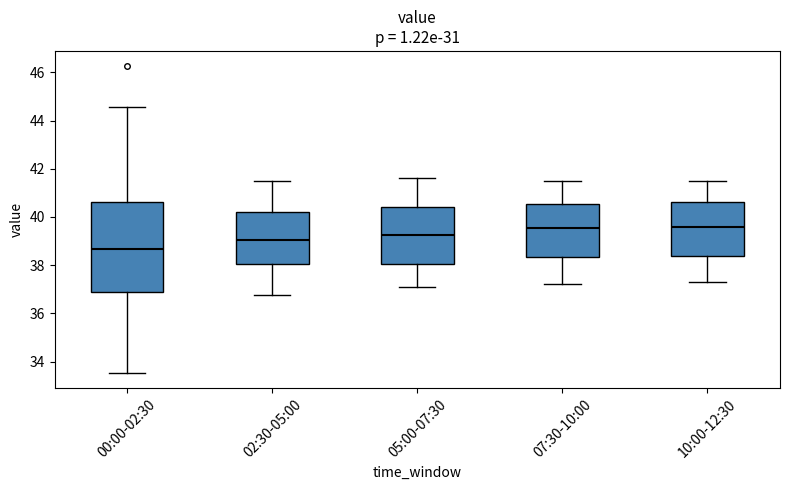

Reading left to right, transcribe this box plot: for each box, give where its median line is, the range the box spans, and where its two whiskers end, as read against the y-axis. The values are not printed on the chart, so give them approximately, as read against the axis.

00:00-02:30: median 38.6, box 36.8 to 40.6, whiskers 33.6 to 44.6
02:30-05:00: median 39.0, box 38.0 to 40.2, whiskers 36.8 to 41.6
05:00-07:30: median 39.2, box 38.0 to 40.4, whiskers 37.2 to 41.6
07:30-10:00: median 39.6, box 38.4 to 40.6, whiskers 37.2 to 41.6
10:00-12:30: median 39.6, box 38.4 to 40.6, whiskers 37.4 to 41.6